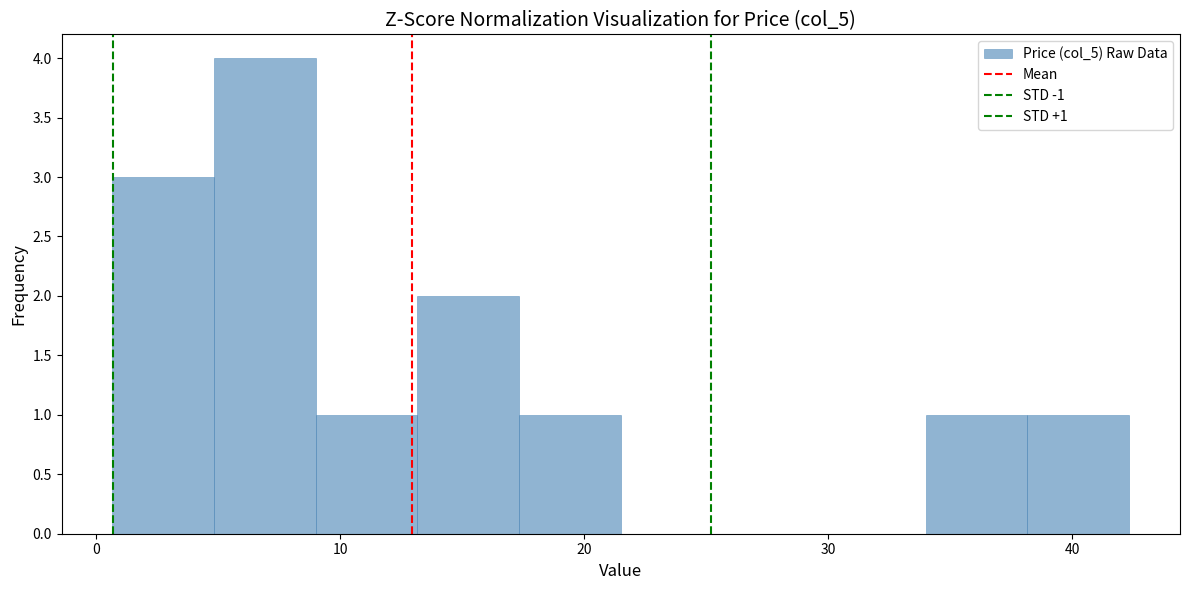

Which range on the x-axis has the tallest bar?

5 to 9